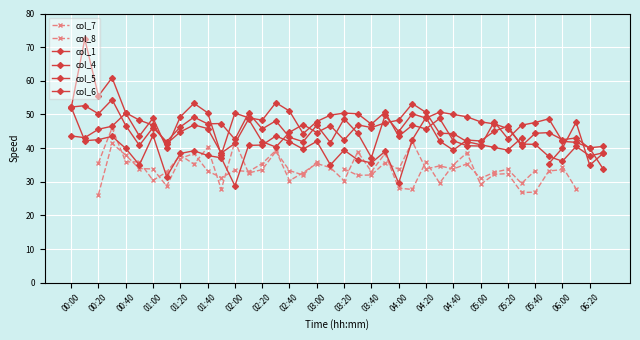

Where does the col_1 series first go above 47?

00:40